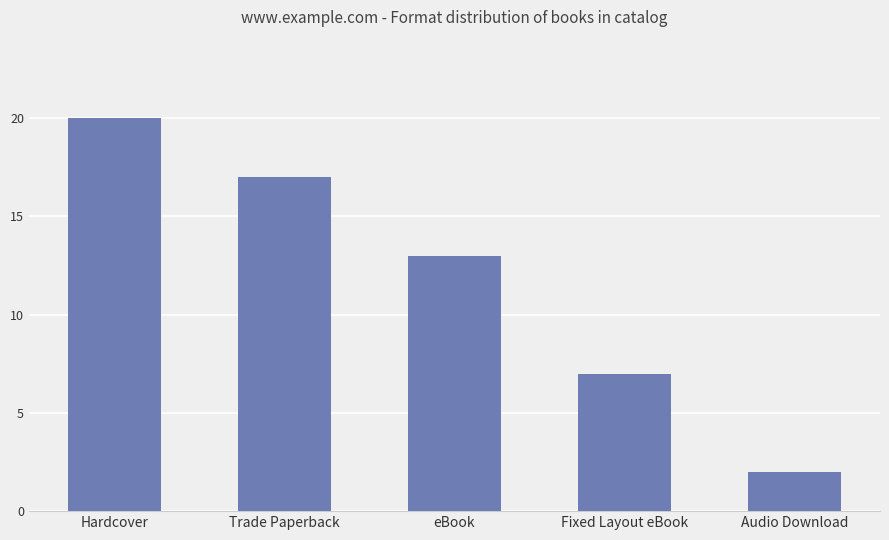

Count the values in the range 7 to 17.

3